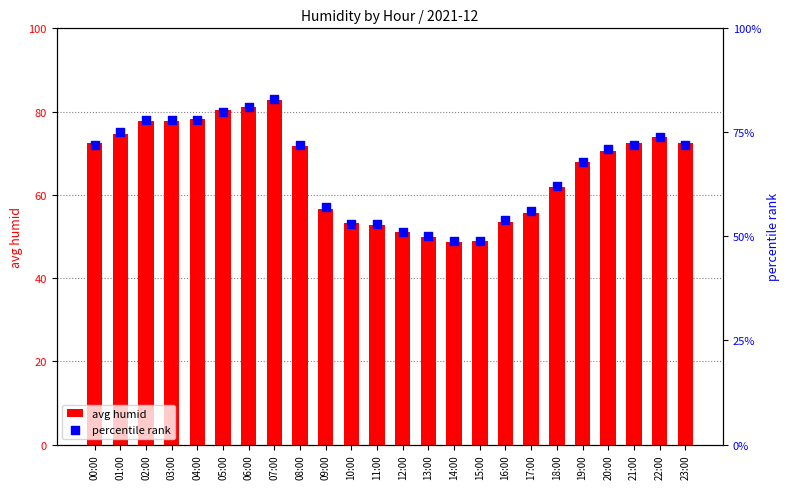

Is the value of avg humid at 15:00 greater than the value of percentile rank at 13:00?

No